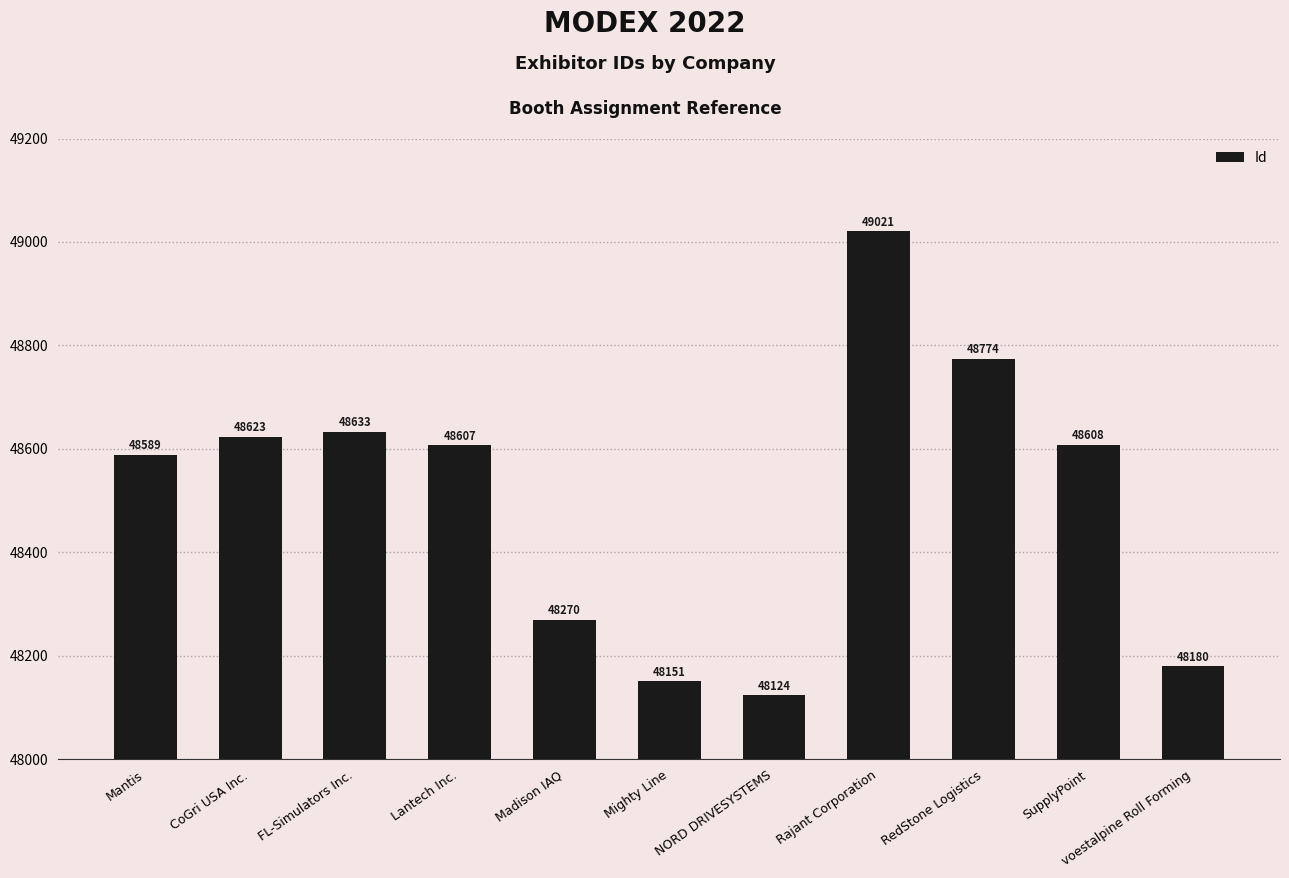

Between Mighty Line and Madison IAQ, which is larger?

Madison IAQ